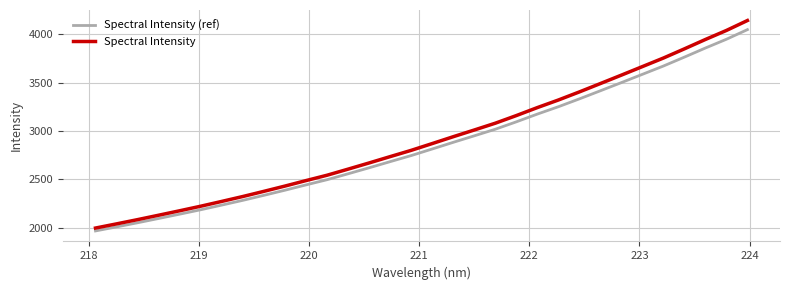

What is the difference between the maximum and minimum values in the Spectral Intensity series?

2146.8